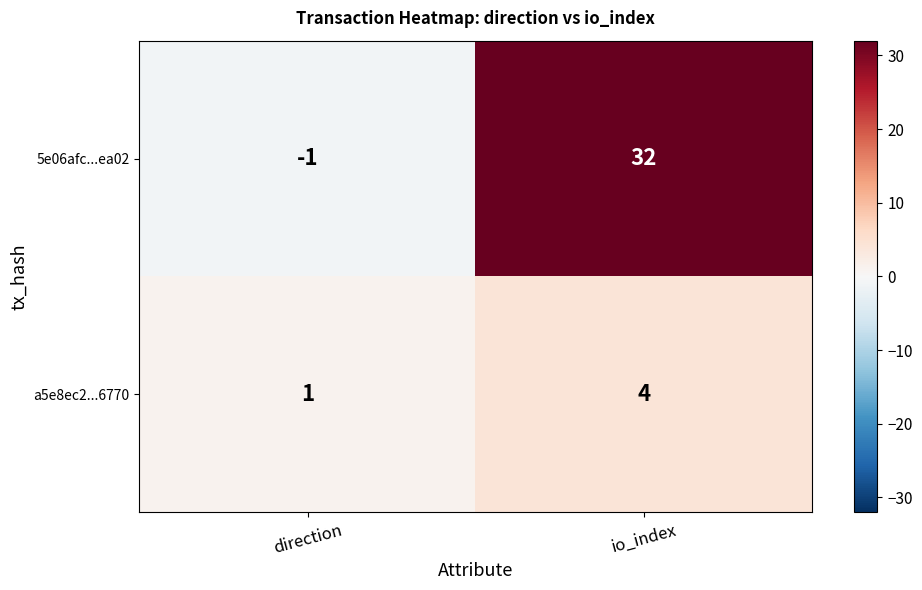

Which category has the highest value in the 5e06afc...ea02 series?

io_index